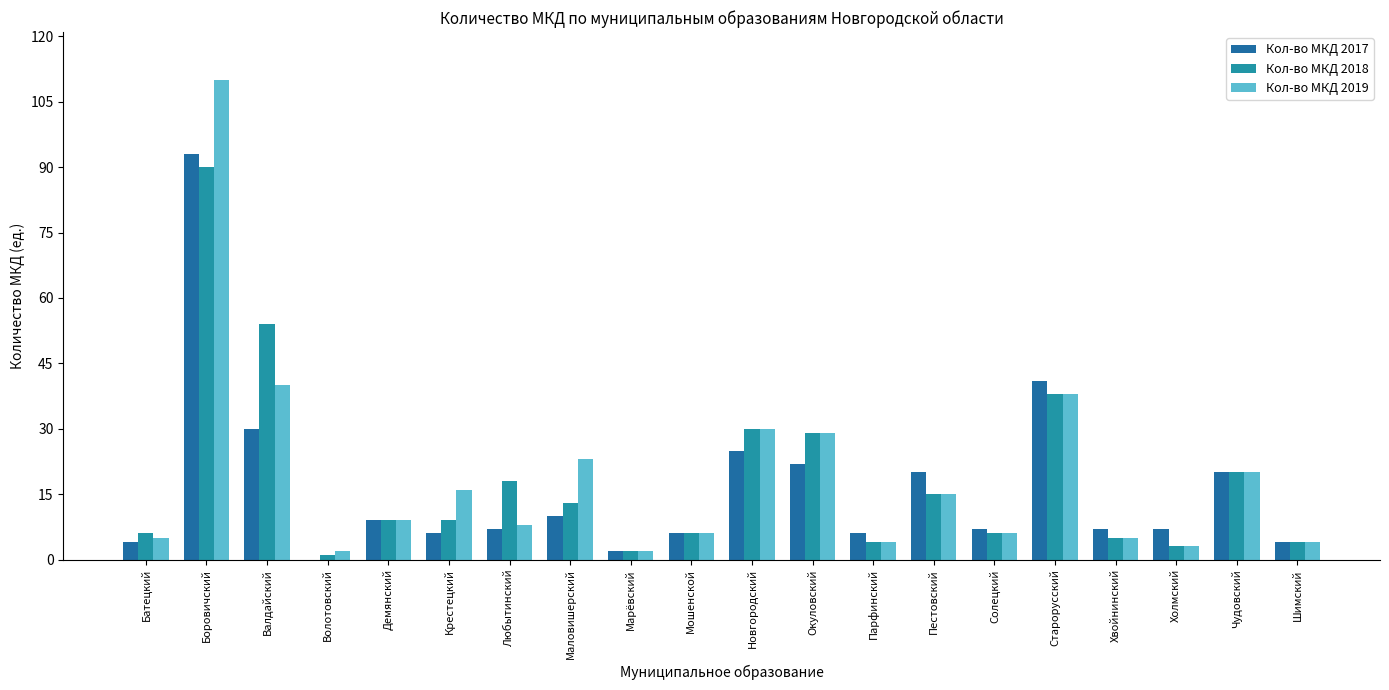

Which series has the largest range (max minus min)?

Кол-во МКД 2019